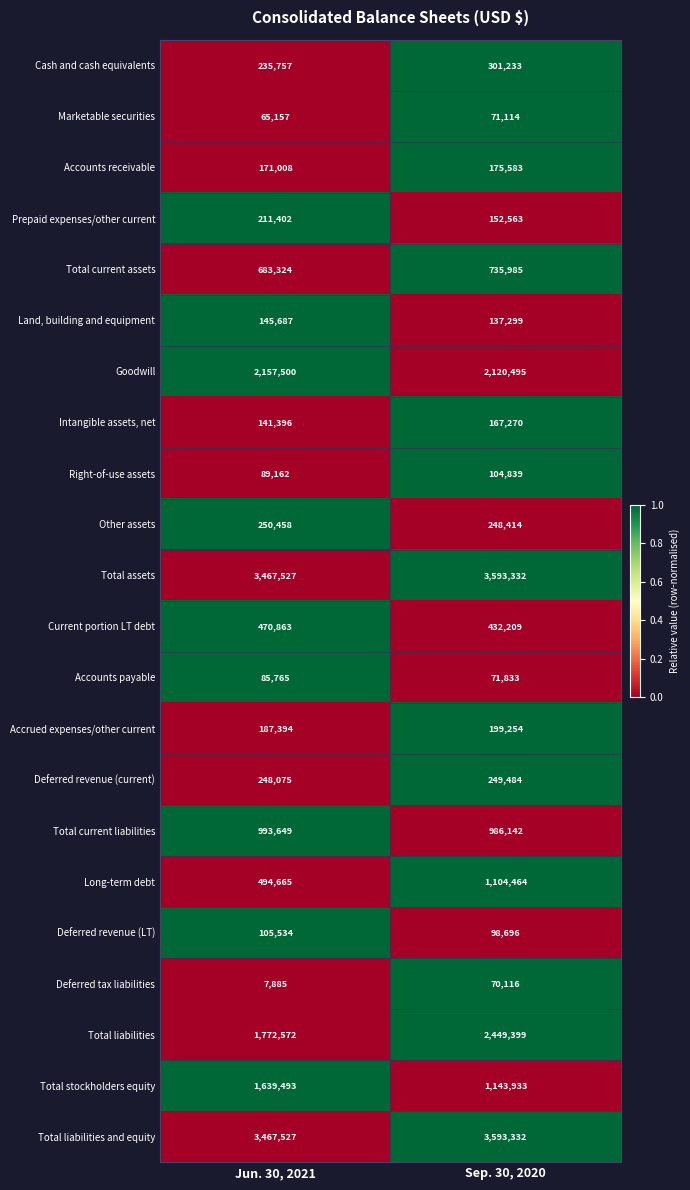

What is the approximate value of Marketable securities at Sep. 30, 2020, to the nearest 50?

71100